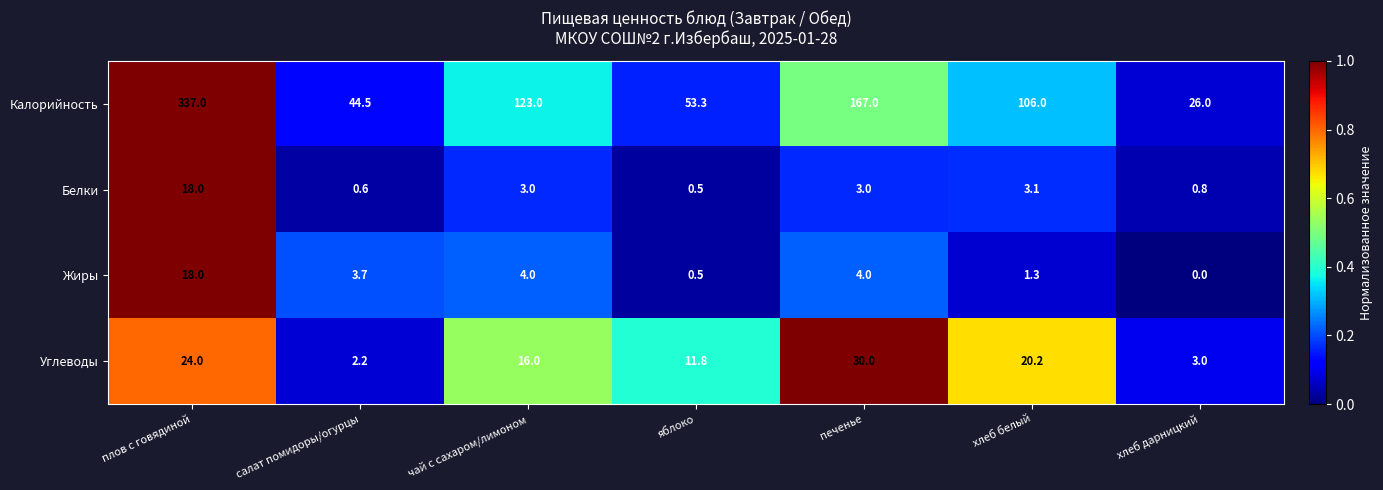

Reading left to right, extract all data points from this chart.

Калорийность: 337.0	44.5	123.0	53.3	167.0	106.0	26.0
Белки: 18.0	0.6	3.0	0.5	3.0	3.1	0.8
Жиры: 18.0	3.7	4.0	0.5	4.0	1.3	0.0
Углеводы: 24.0	2.2	16.0	11.8	30.0	20.2	3.0